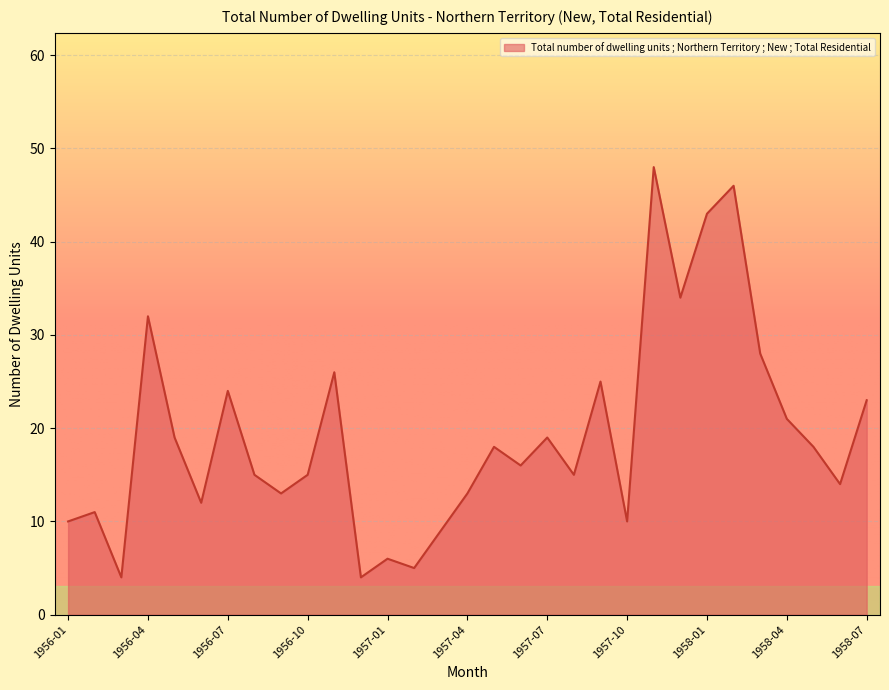

What is the maximum value shown in the chart?

48